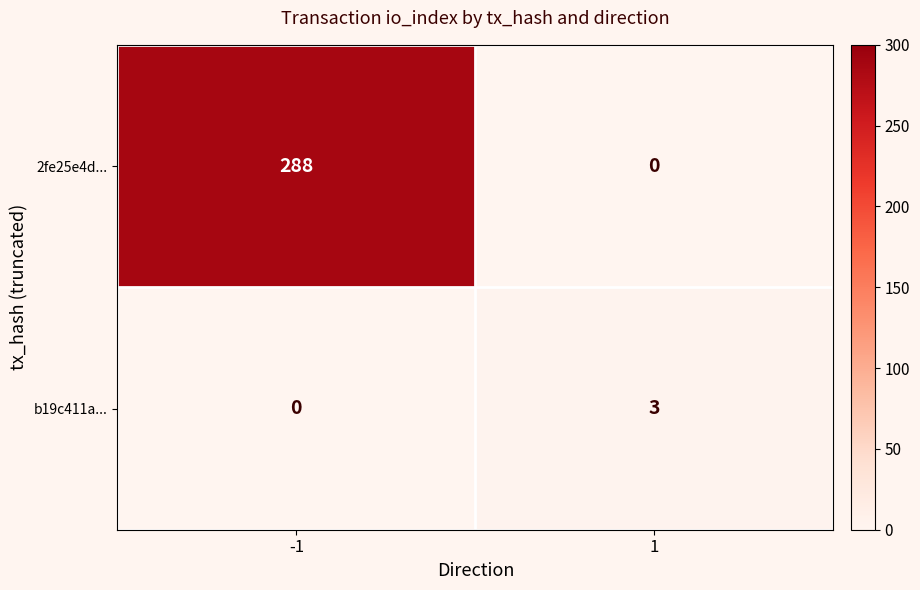

How many series are shown in this chart?

2